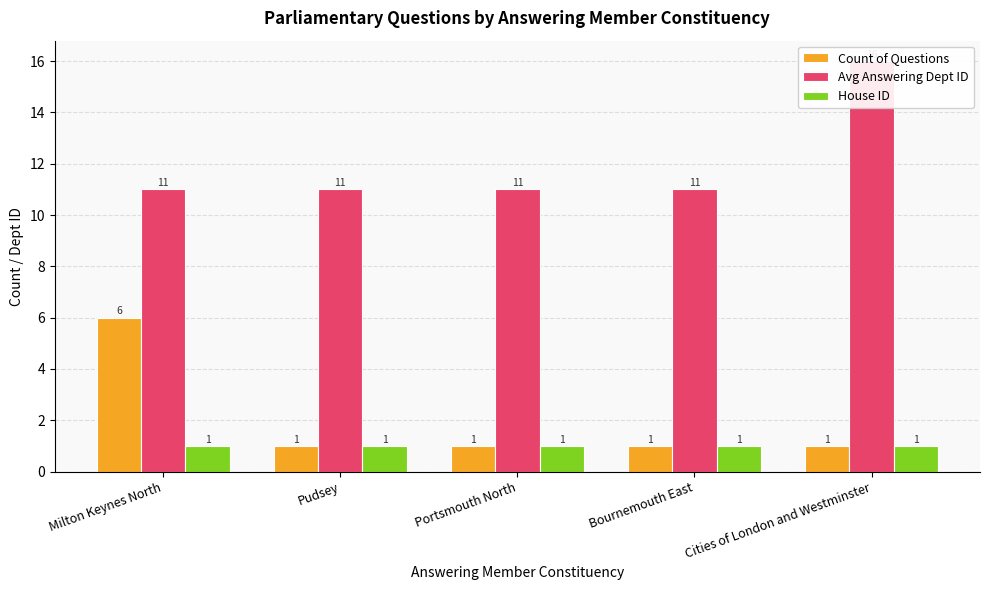

At how many categories does at least one series exceed 12?

1